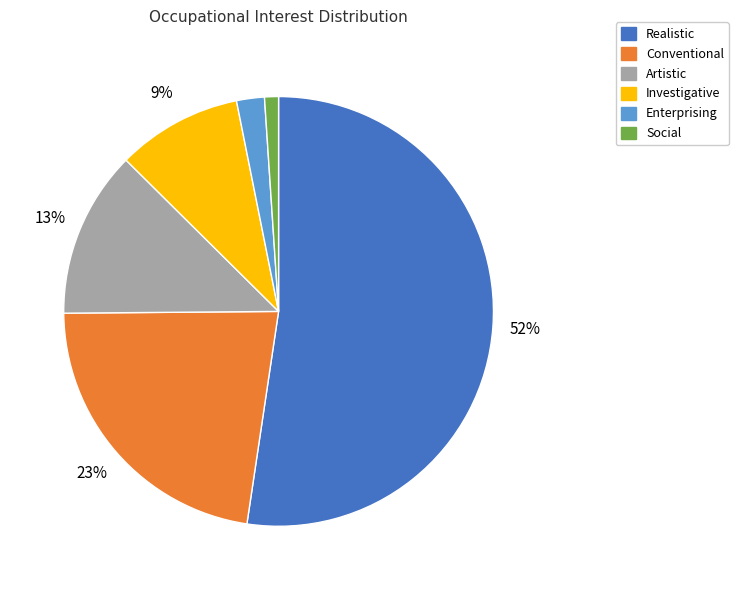

What percentage is the Enterprising slice, to the nearest percent?

2%